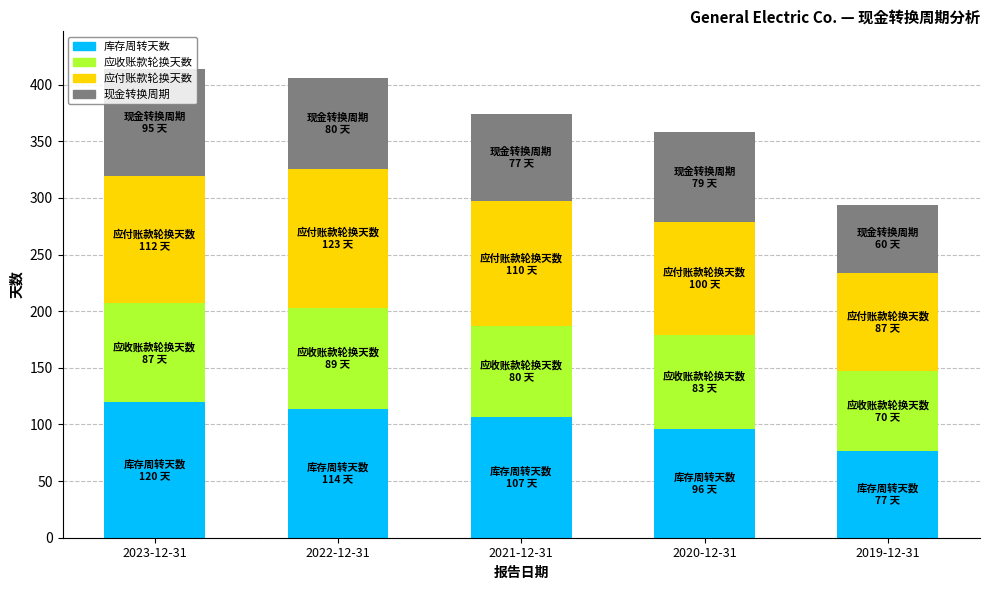

What is the total value across all series at 2021-12-31?

374